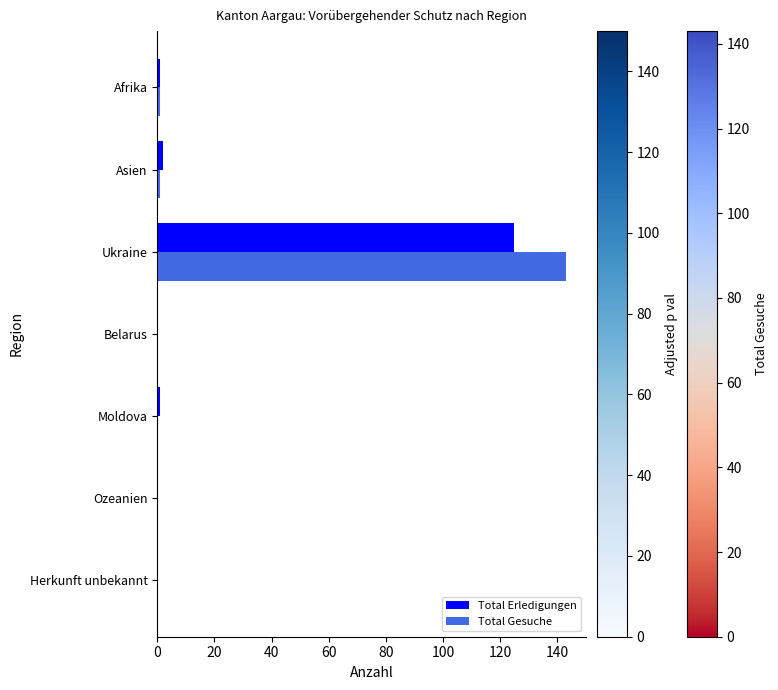

The value of Total Gesuche at Herkunft unbekannt is 0. True or false?

True